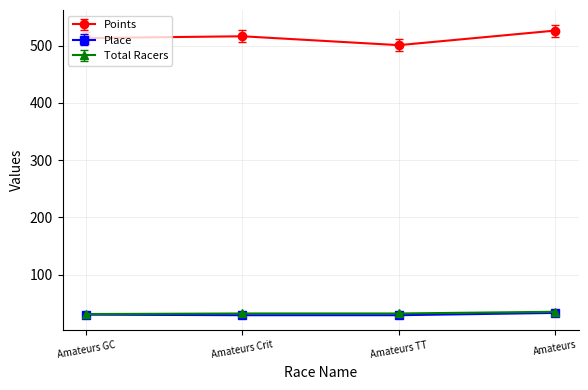

At which category does Points reach its first local peak?

Amateurs Crit